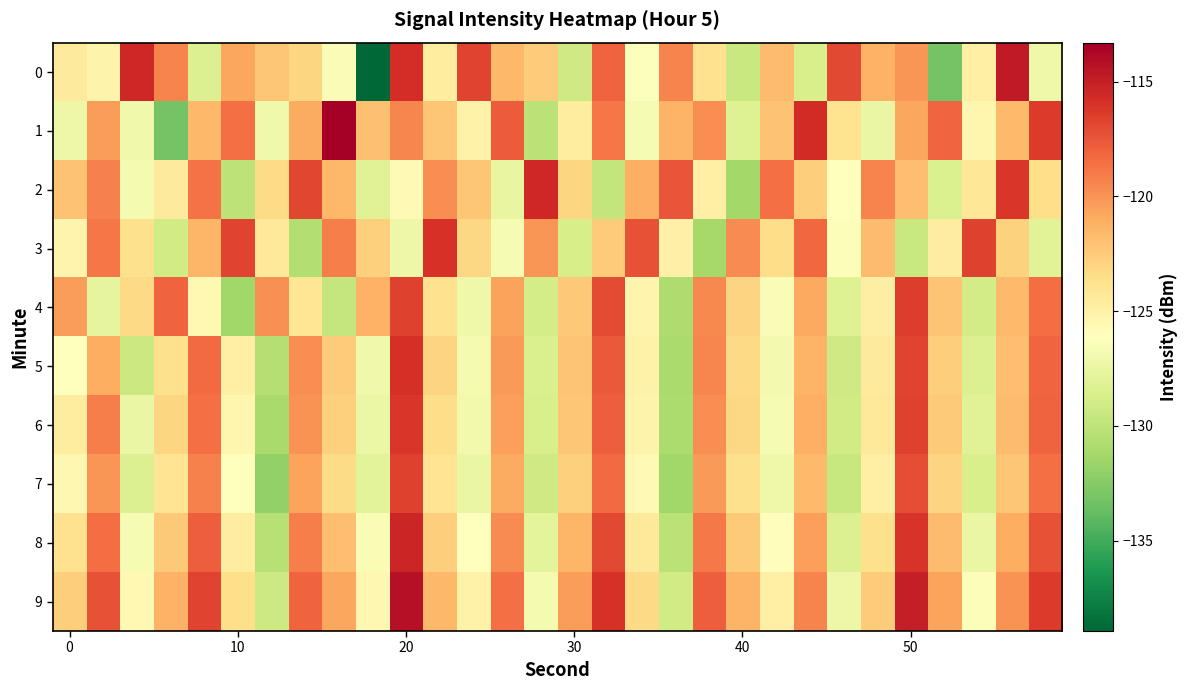

List the series in order of their peak value, highest first.

1, 9, 0, 8, 2, 5, 3, 6, 4, 7